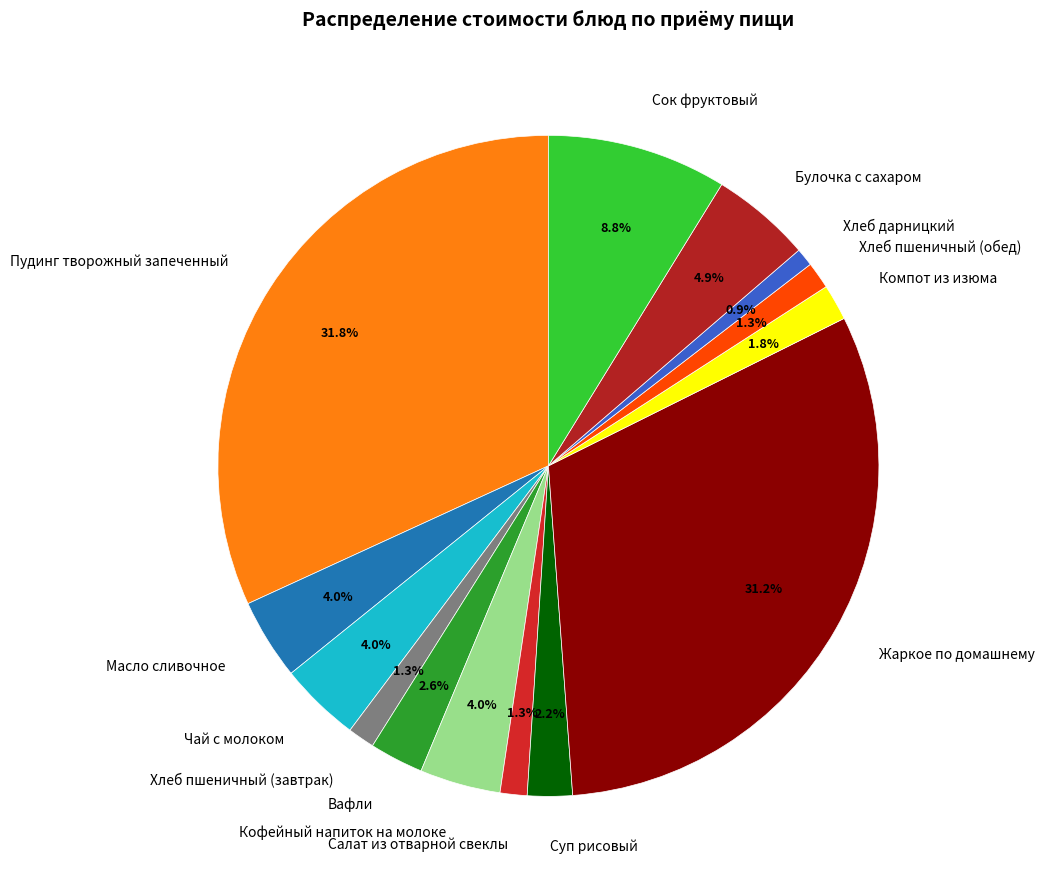

Approximately how many times larger is the value at Пудинг творожный запеченный compared to Хлеб дарницкий?

36.2